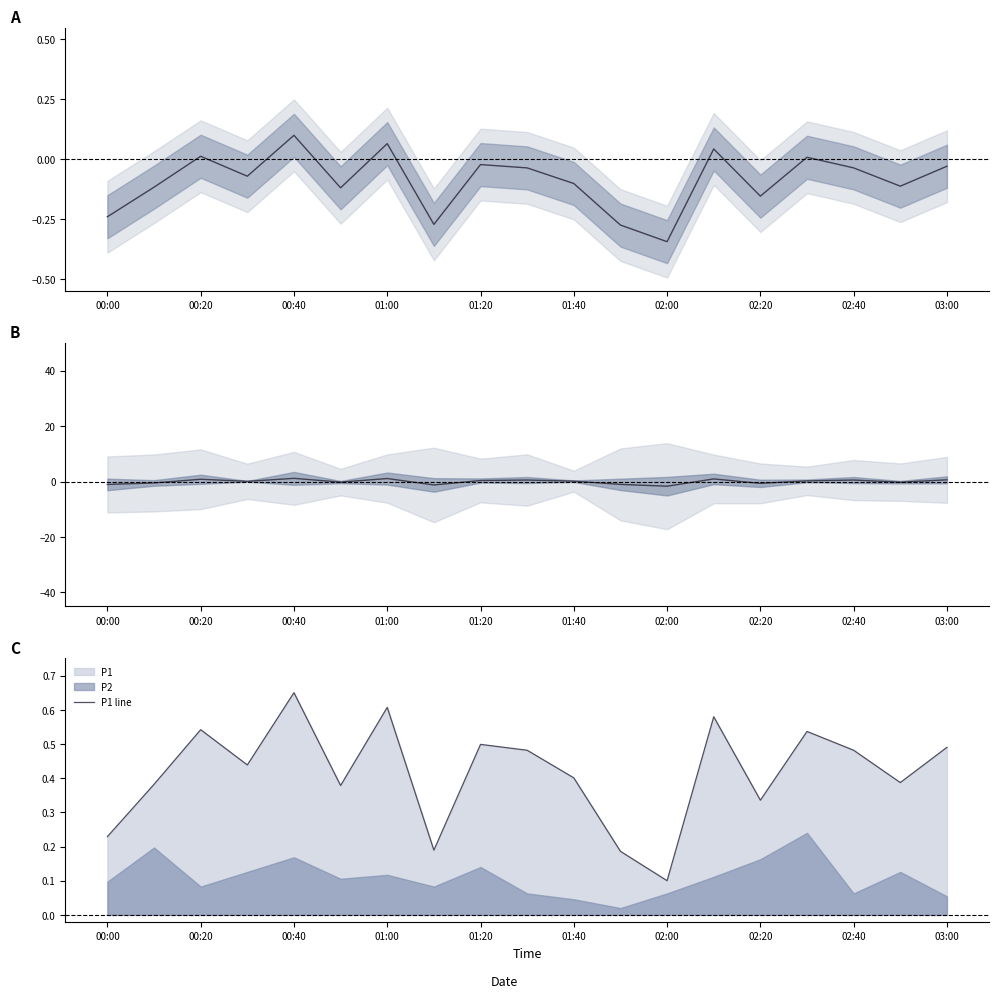

At which label is P1 line closest to 0?

02:00